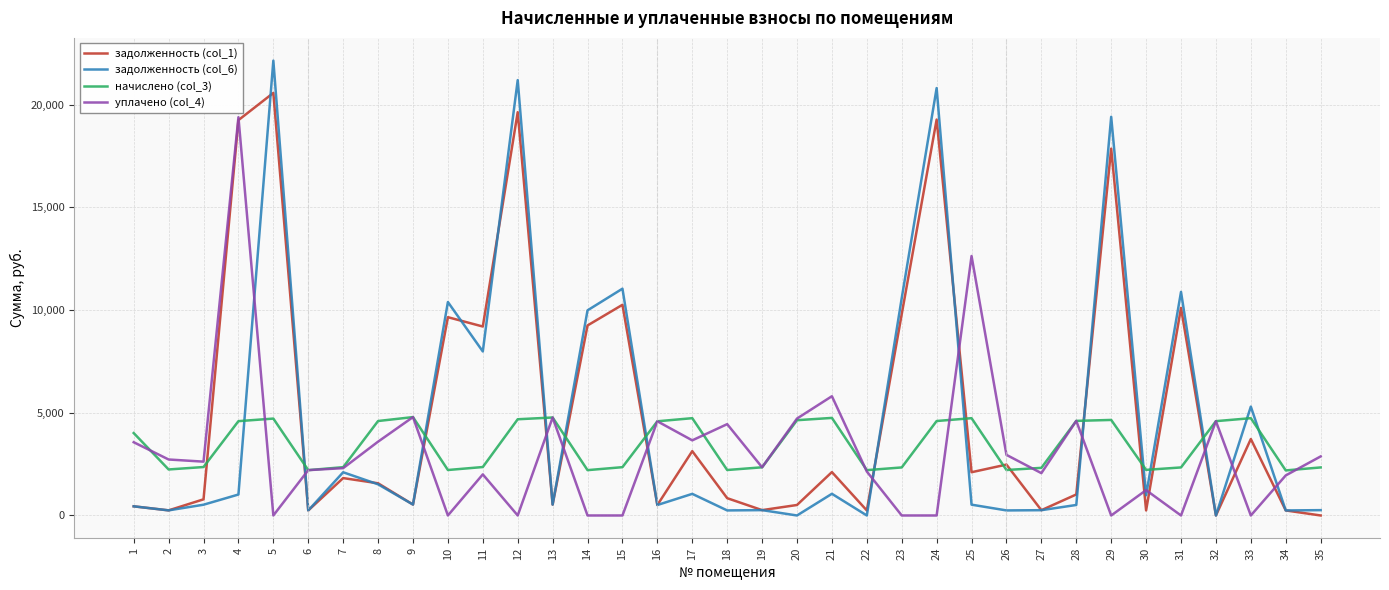

What are all the series names shown in the legend?

задолженность (col_1), задолженность (col_6), начислено (col_3), уплачено (col_4)